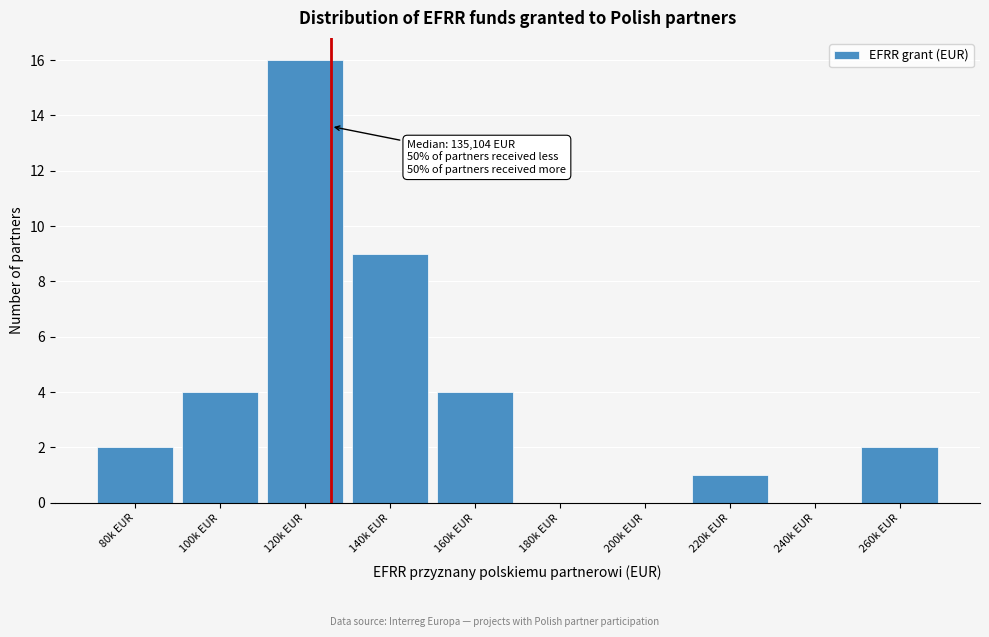

Reading left to right, extract all data points from this chart.

80k EUR=2	100k EUR=4	120k EUR=16	140k EUR=9	160k EUR=4	180k EUR=0	200k EUR=0	220k EUR=1	240k EUR=0	260k EUR=2